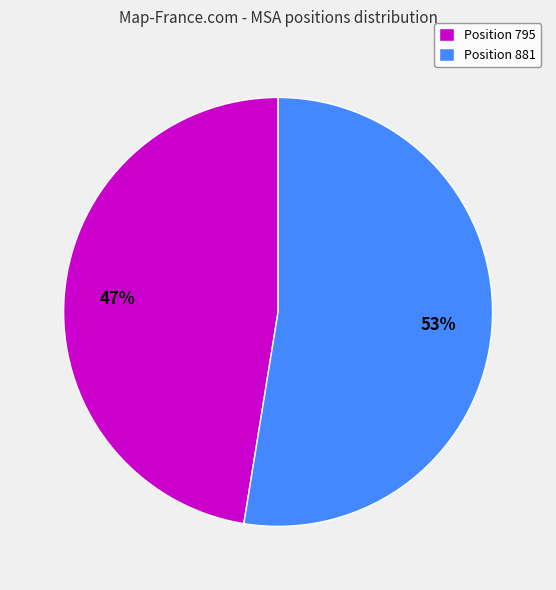

Which slice is the largest?

Position 881